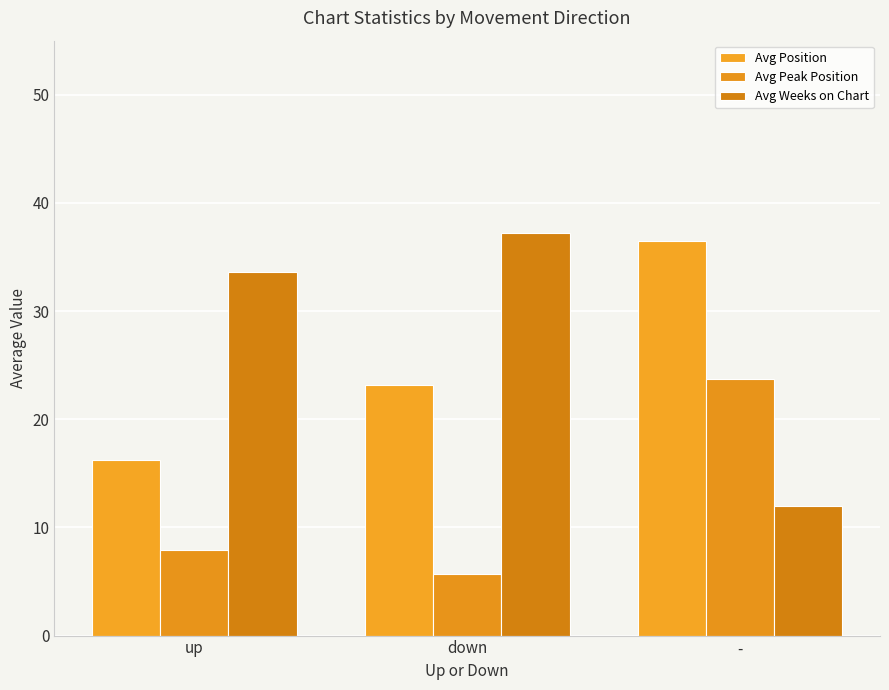

At down, list the series in order from smallest to largest.

Avg Peak Position, Avg Position, Avg Weeks on Chart